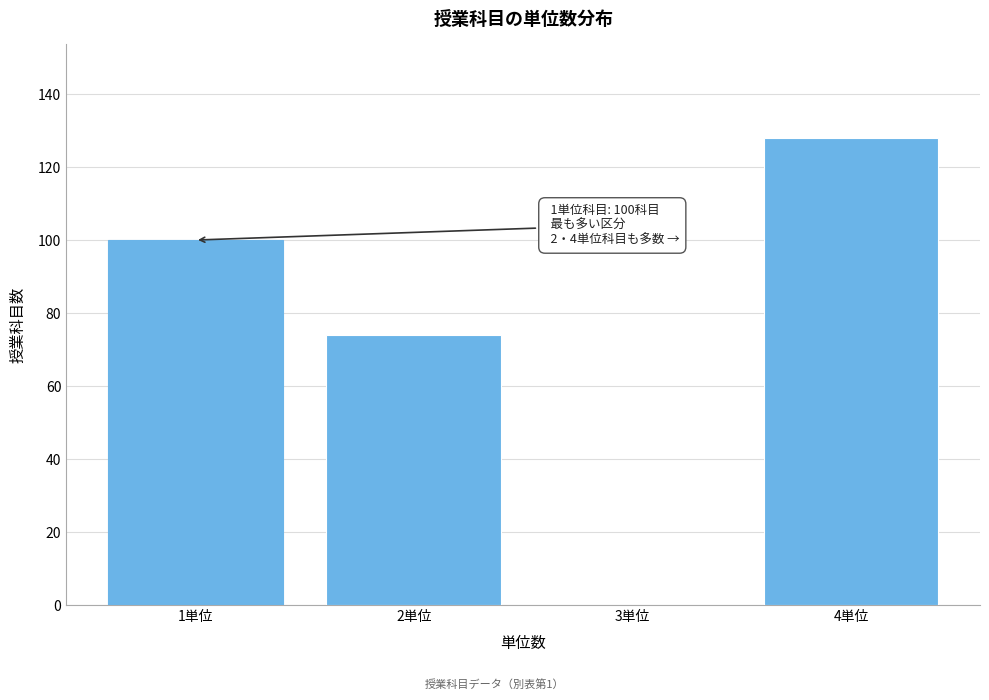

Reading right to left, list all the values displayed in this chart.

4単位=128	3単位=0	2単位=74	1単位=100